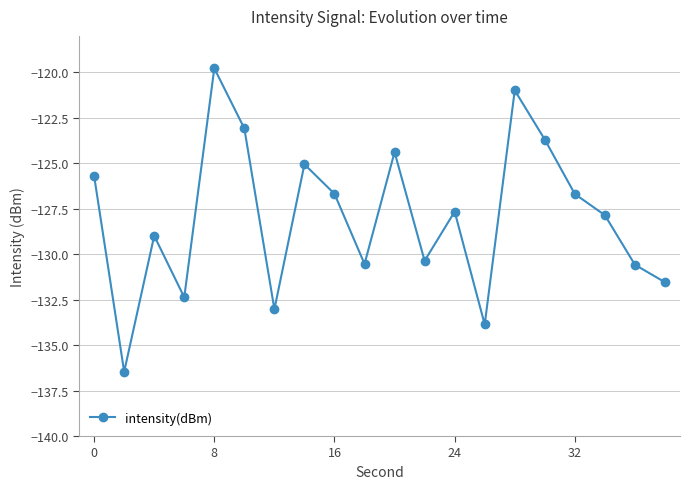

What is the value of the 1st point from the left?

-125.7